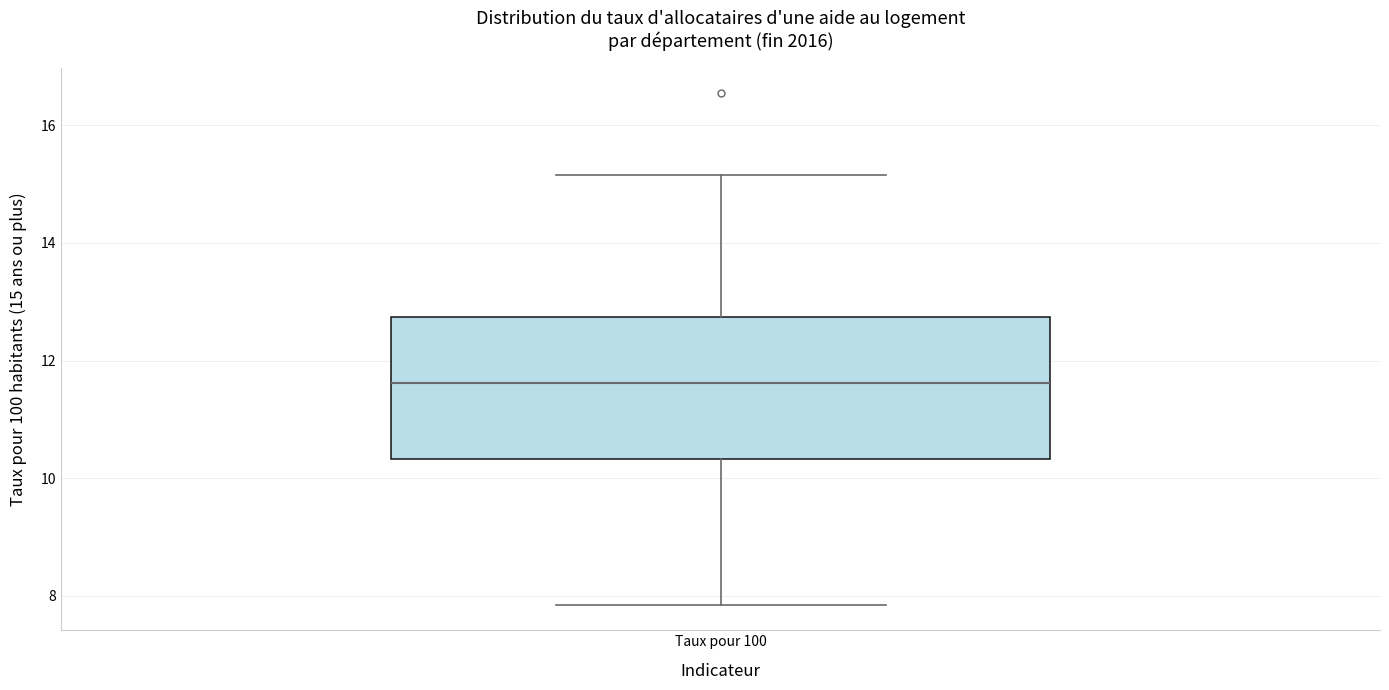

Transcribe this box plot: give where the median line is, the range the box spans, and where the two whiskers end, as read against the y-axis. The values are not printed on the chart, so give them approximately, as read against the axis.

median 11.6, box 10.4 to 12.8, whiskers 7.8 to 15.2